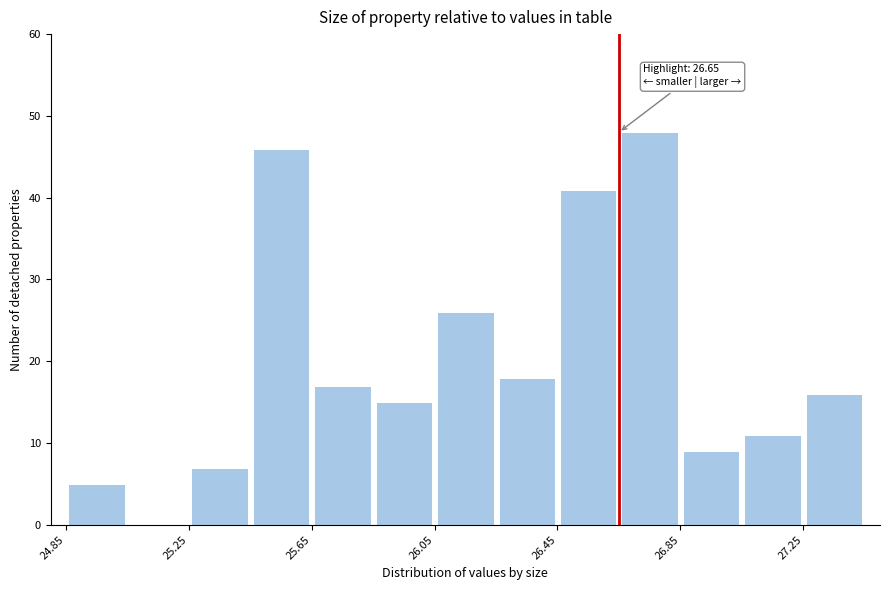

Which range on the x-axis has the tallest bar?

26.65 to 26.85